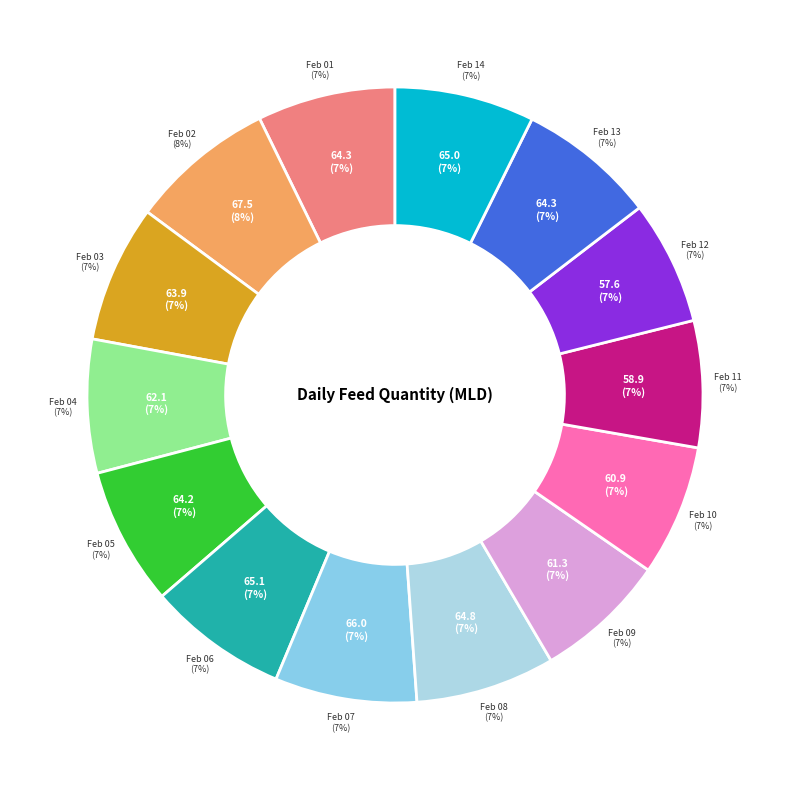

What percentage is the 2022-02-11 slice, to the nearest percent?

7%